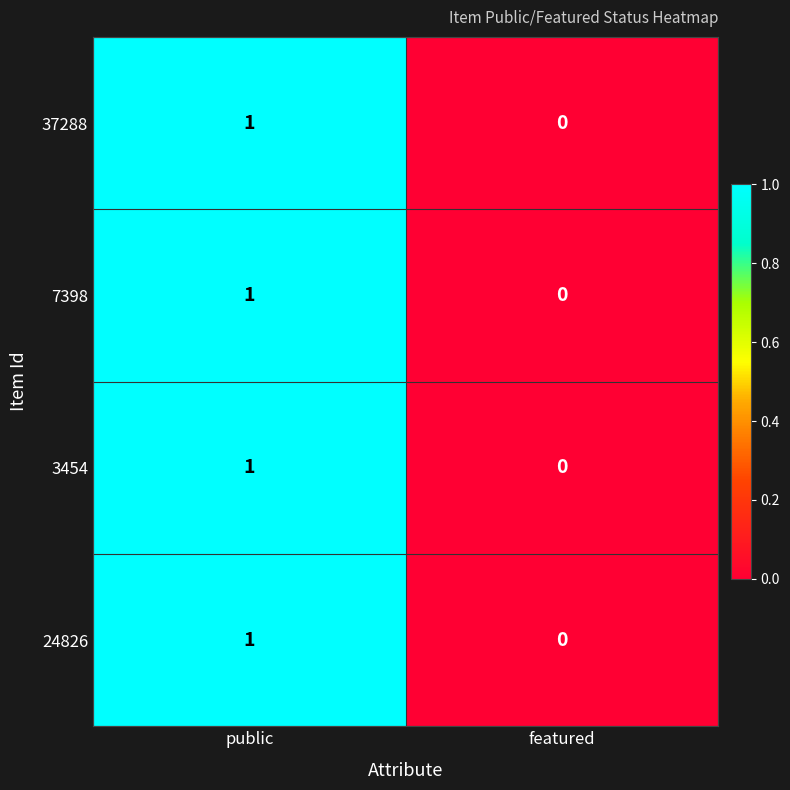

Reading left to right, transcribe all the data shown in this chart.

37288: 1	0
7398: 1	0
3454: 1	0
24826: 1	0